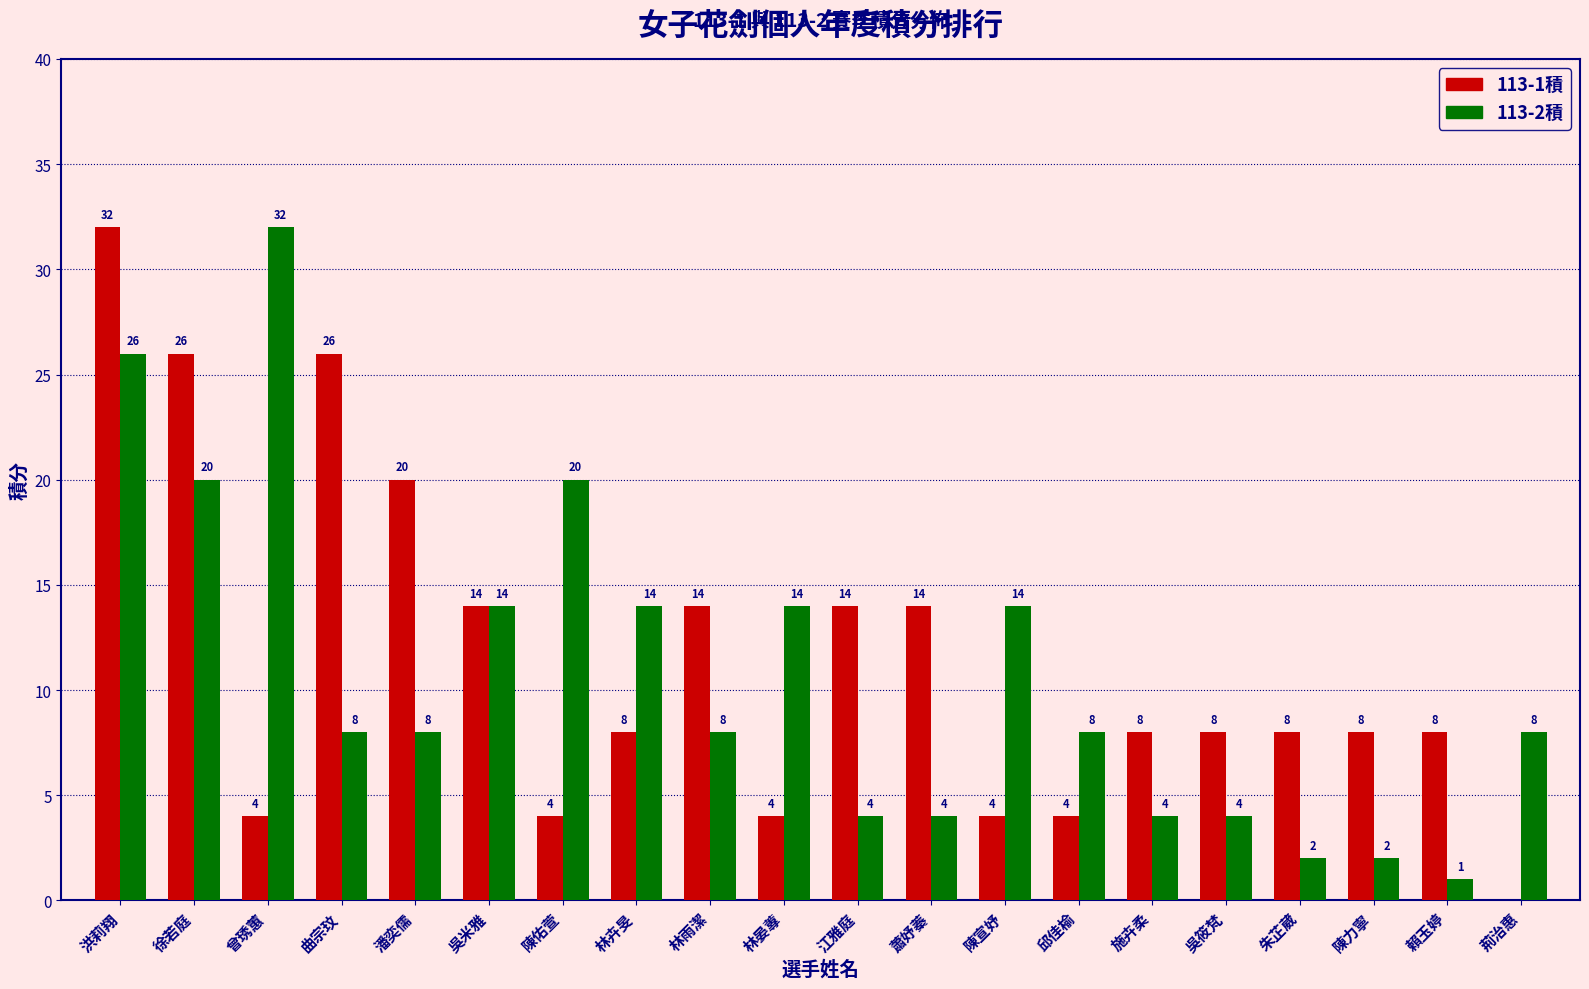

At which label does 113-2積 first exceed 8?

洪莉翔